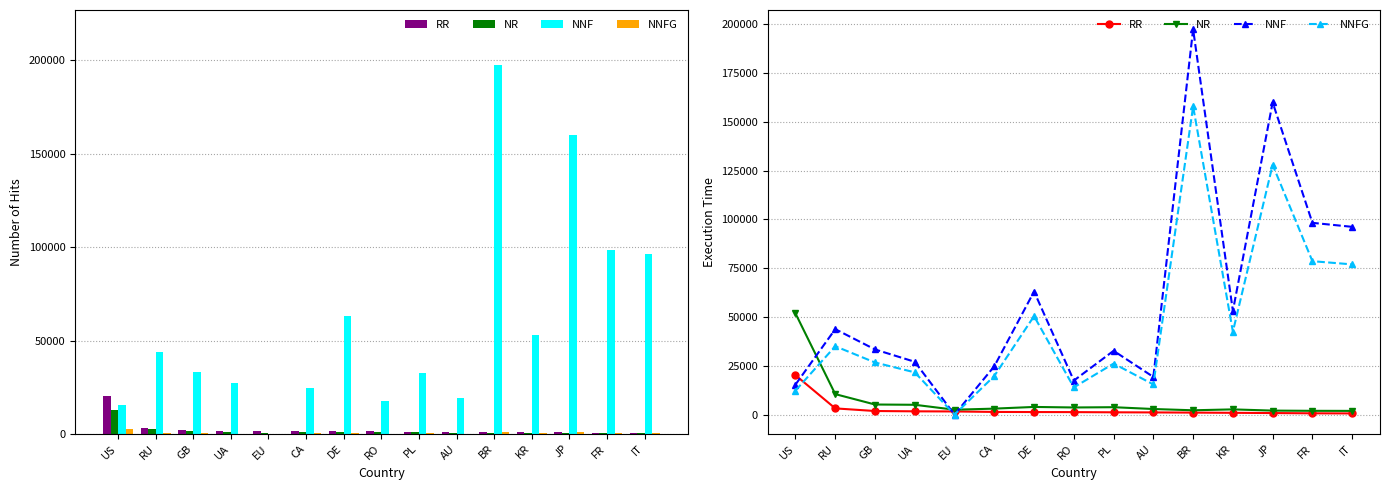

How many distinct data groups are displayed?

4